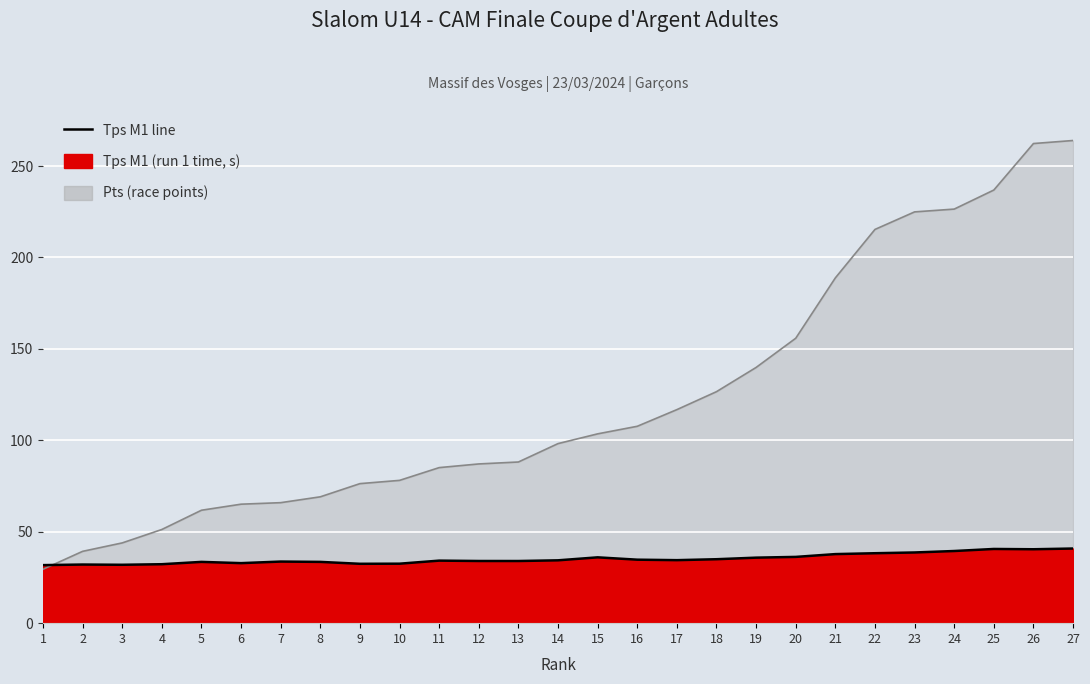

What is the smallest value displayed?

29.5